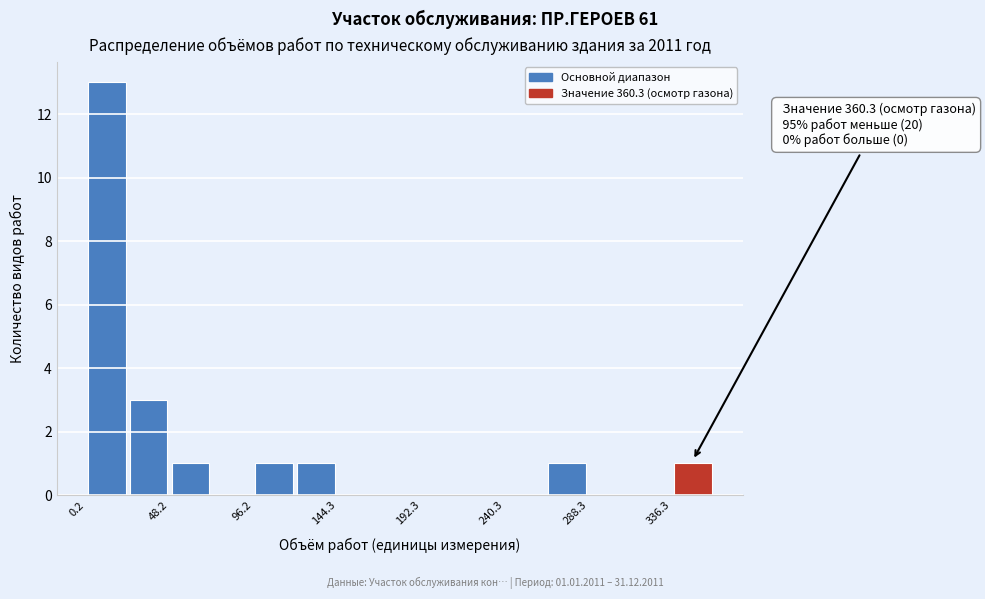

Which range on the x-axis has the tallest bar?

0 to 25